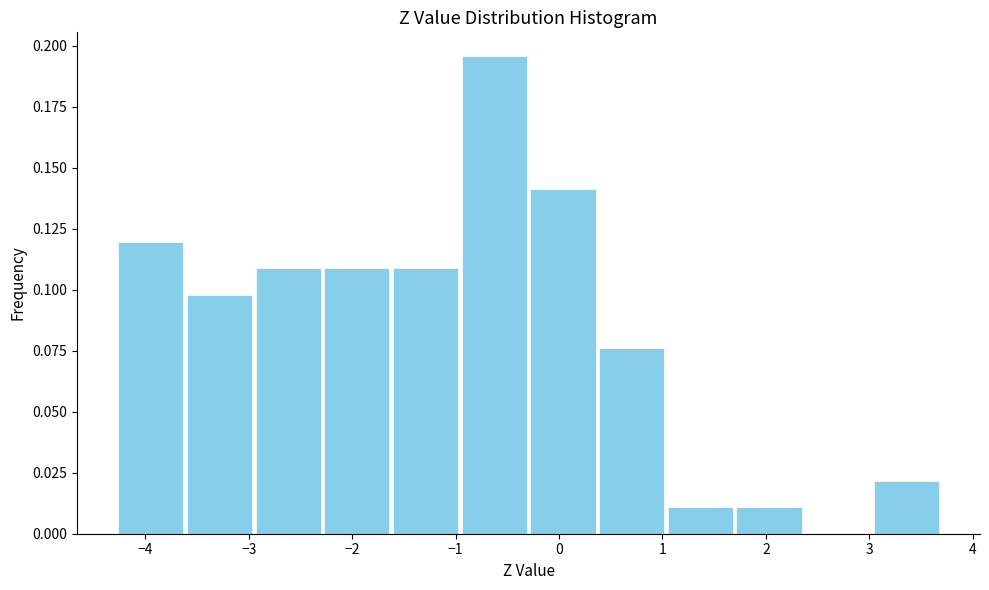

Reading left to right, list every bar in this chart as the range it spans on the x-axis followed by its height. Neither the bar edges nor the heights are printed on the chart, so give them approximately, as read against the axes.

-4.3 to -3.6: 0.120
-3.6 to -3.0: 0.100
-3.0 to -2.3: 0.110
-2.3 to -1.6: 0.110
-1.6 to -1.0: 0.110
-1.0 to -0.3: 0.195
-0.3 to 0.4: 0.140
0.4 to 1.0: 0.075
1.0 to 1.7: 0.010
1.7 to 2.4: 0.010
2.4 to 3.0: 0
3.0 to 3.7: 0.020